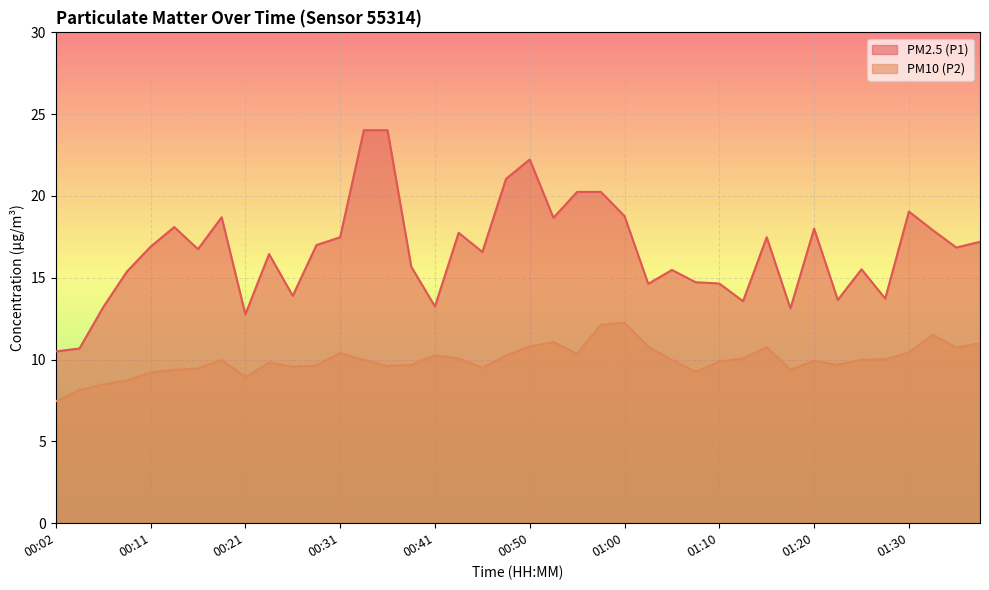

Is it true that PM2.5 (P1) equals 13.7 at 01:22?

True